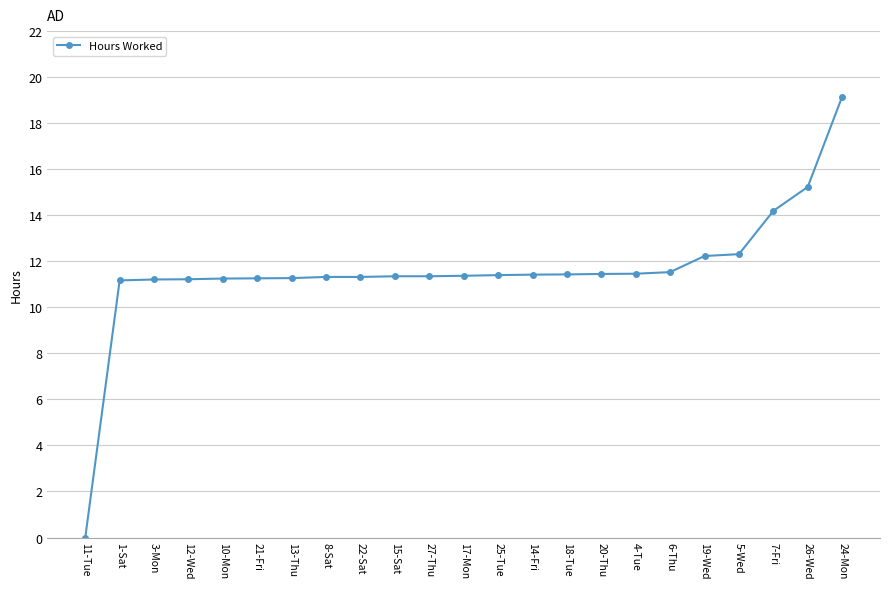

What is the label of the 11th point from the right?

25-Tue